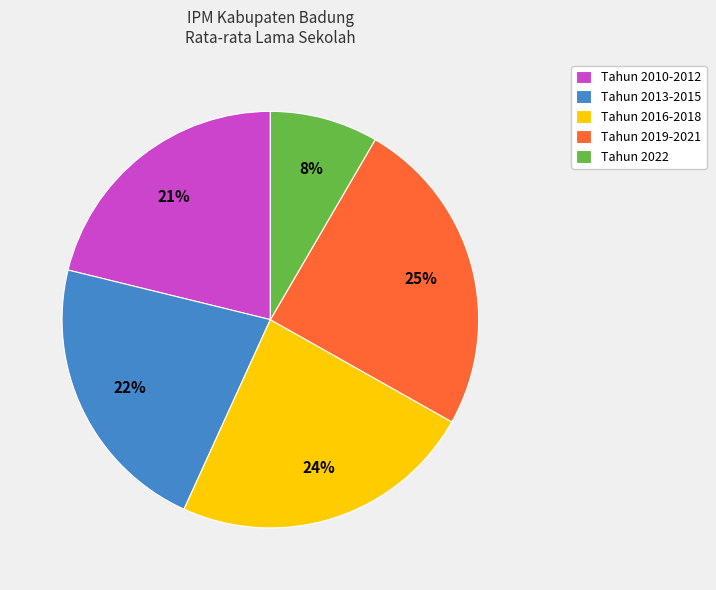

To the nearest percent, what is the average slice percentage?

20%